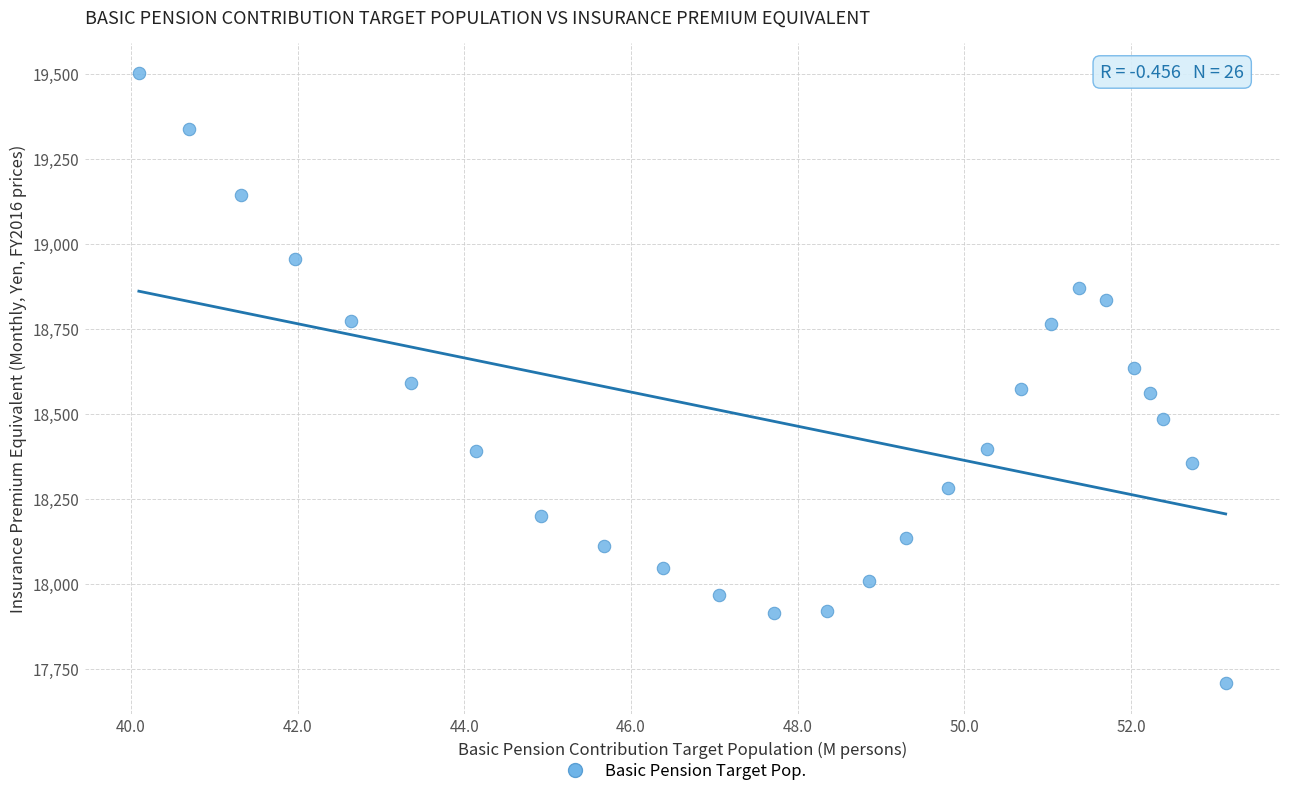

What is the range of Y values (max minus min)?

1794.8